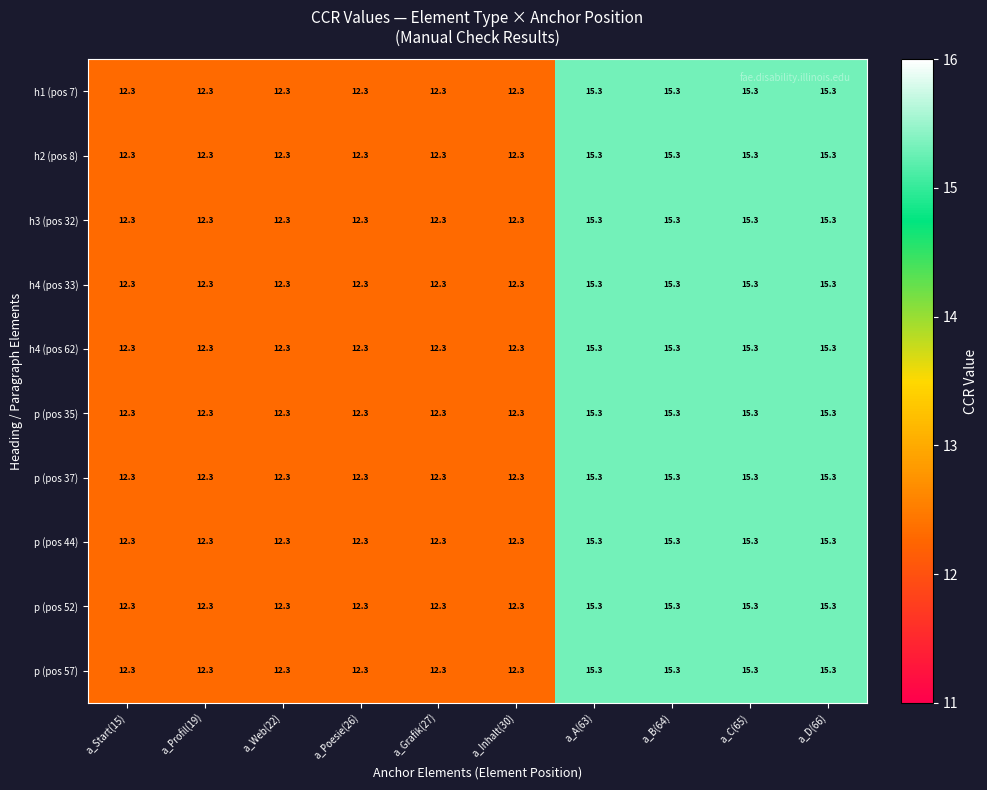

Is it true that p (pos 44) equals 6.0 at a_Profil(19)?

False